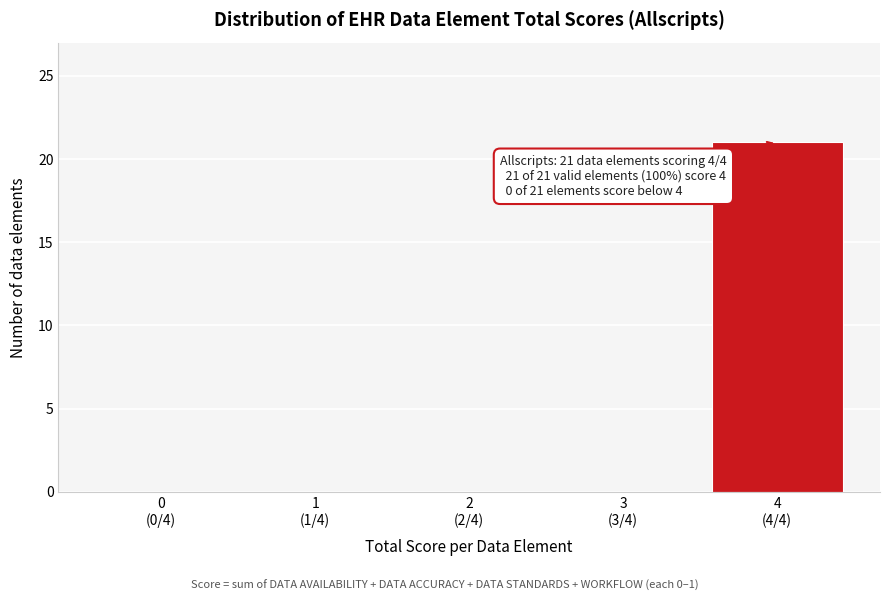

What is the maximum value shown in the chart?

21